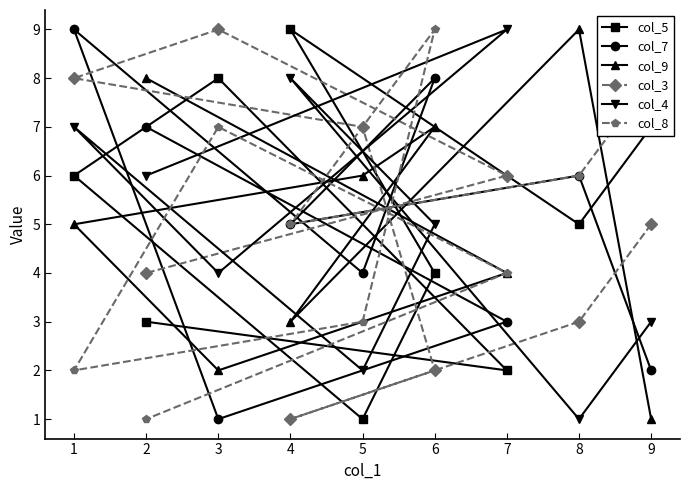

Which category has the highest value across all series?

4